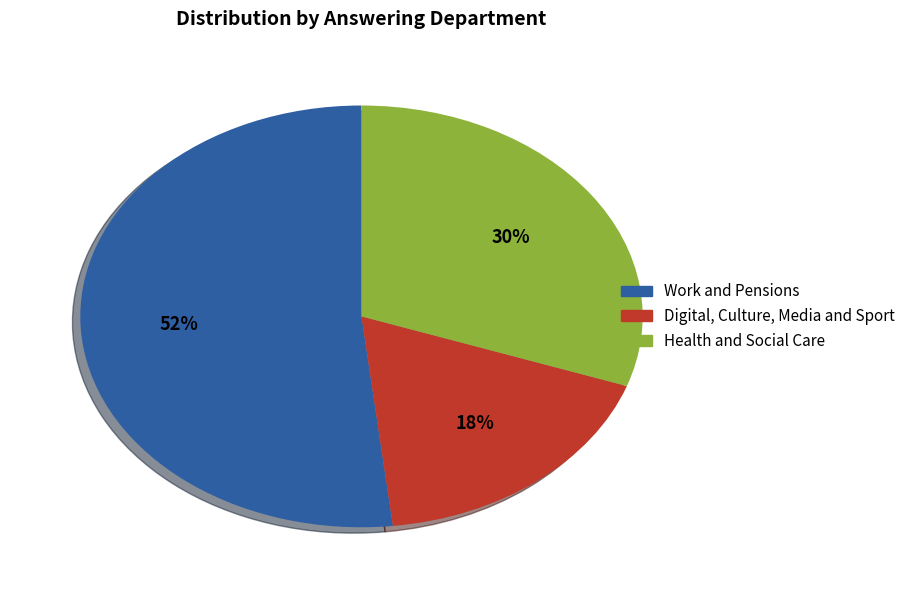

Approximately how many times larger is the value at Health and Social Care compared to Digital, Culture, Media and Sport?

1.7